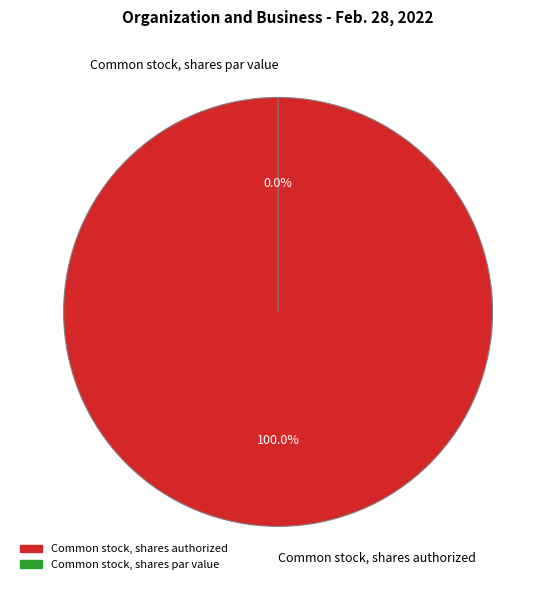

The Common stock, shares authorized slice represents 99% of the pie. True or false?

False